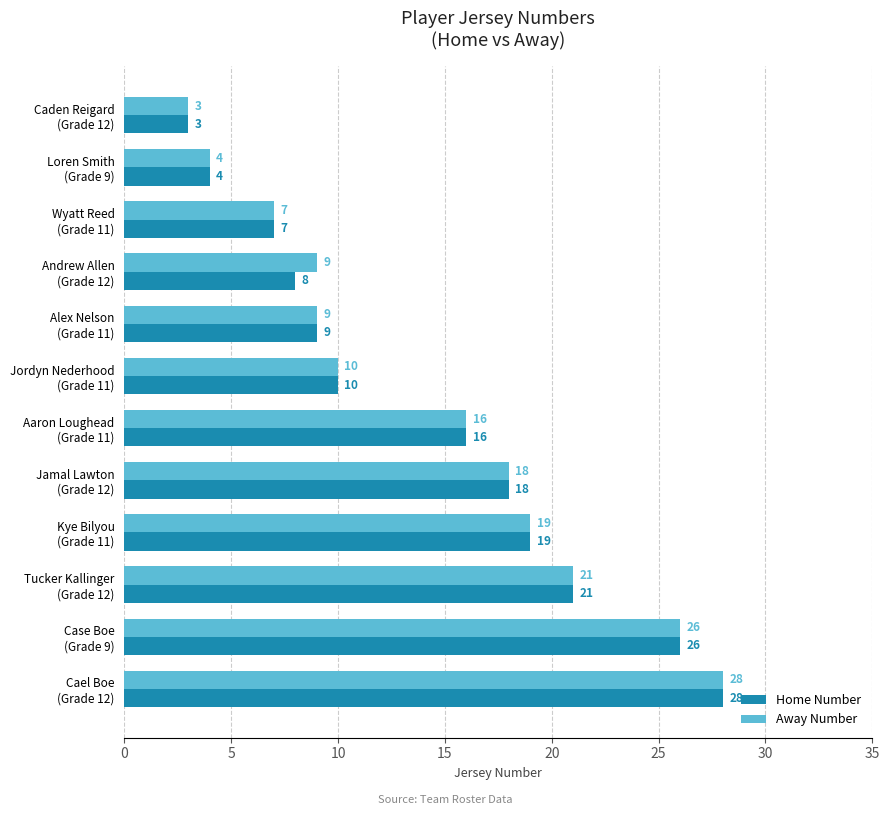

At which label is Away Number closest to 15?

Aaron Loughead
(Grade 11)